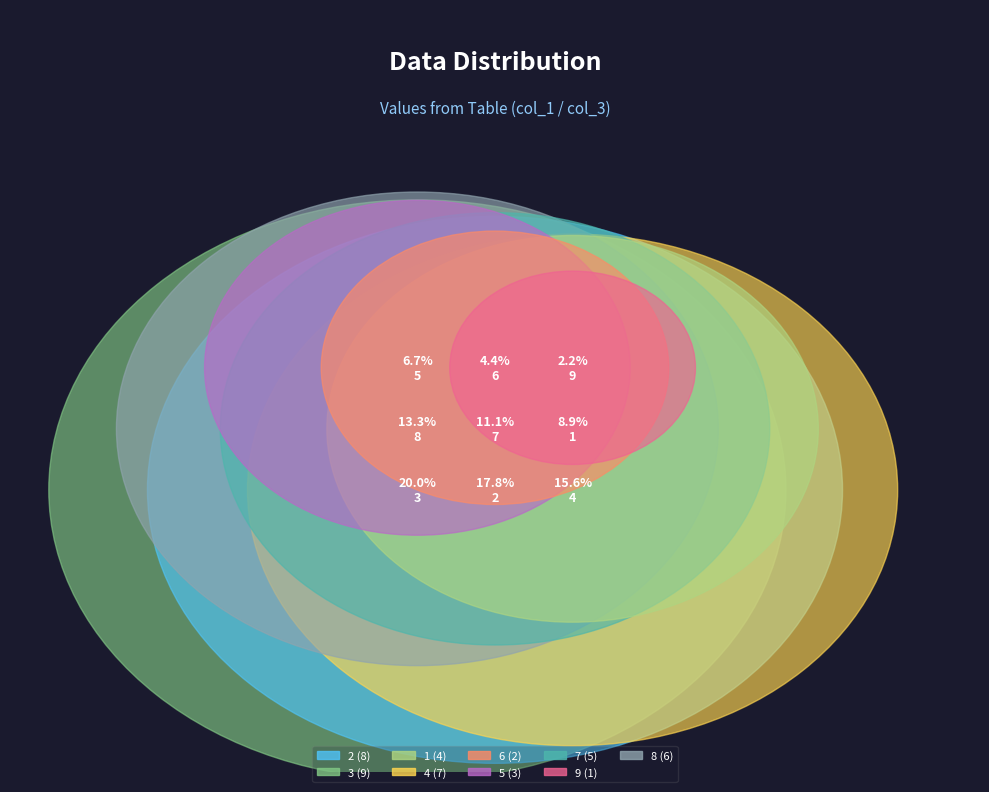

How many segments does this pie chart have?

9